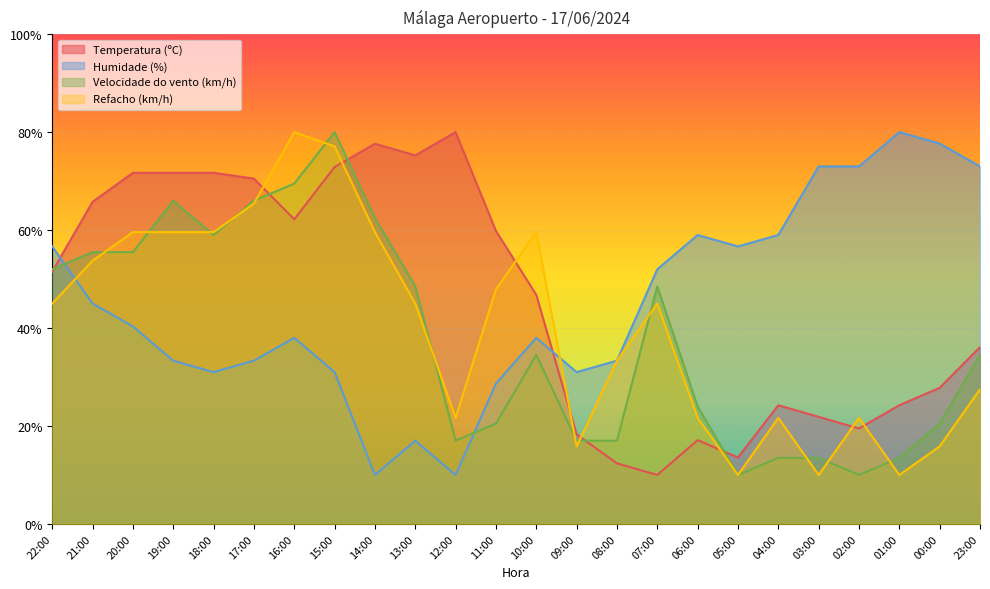

Reading left to right, transcribe all the data shown in this chart.

Temperatura (ºC): 51.5	65.8	71.7	71.7	71.7	70.5	62.2	72.9	77.6	75.3	80.0	59.8	46.8	18.3	12.4	10.0	17.1	13.6	24.2	21.9	19.5	24.2	27.8	36.1
Humidade (%): 56.7	45.0	40.3	33.3	31.0	33.3	38.0	31.0	10.0	17.0	10.0	28.7	38.0	31.0	33.3	52.0	59.0	56.7	59.0	73.0	73.0	80.0	77.7	73.0
Velocidade do vento (km/h): 52.0	55.5	55.5	66.0	59.0	66.0	69.5	80.0	62.5	48.5	17.0	20.5	34.5	17.0	17.0	48.5	24.0	10.0	13.5	13.5	10.0	13.5	20.5	34.5
Refacho (km/h): 45.0	53.8	59.6	59.6	59.6	65.4	80.0	77.1	59.6	45.0	21.7	47.9	59.6	15.8	33.3	45.0	21.7	10.0	21.7	10.0	21.7	10.0	15.8	27.5